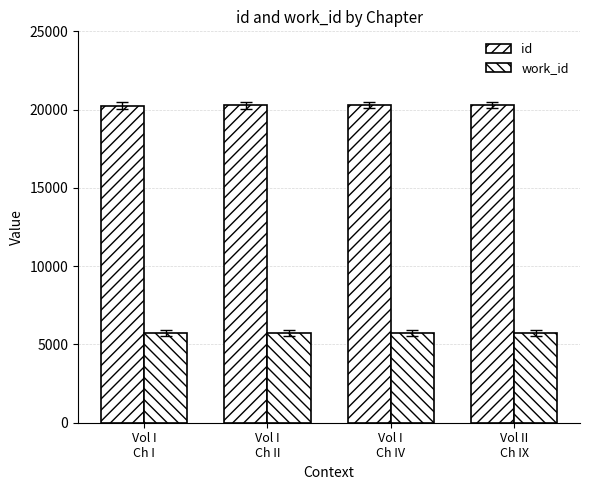

What is the sum of all work_id values?

22944